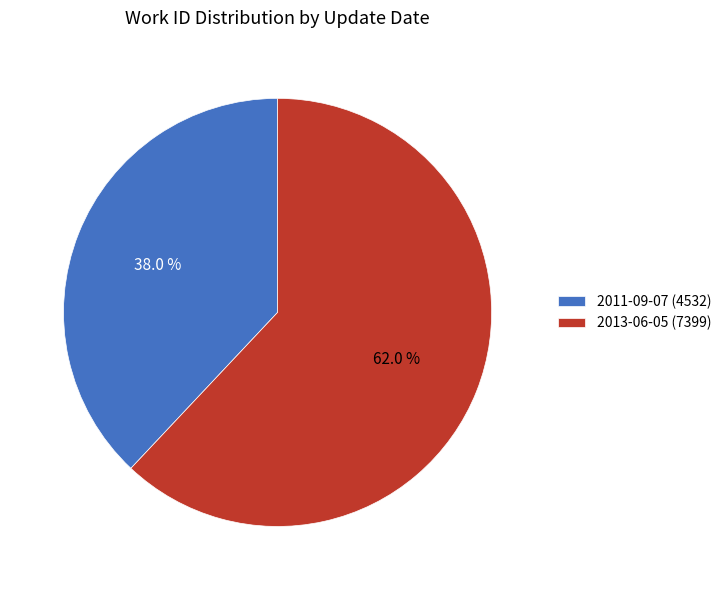

Combined, what portion of the pie is 2013-06-05 and 2011-09-07?

100.0%